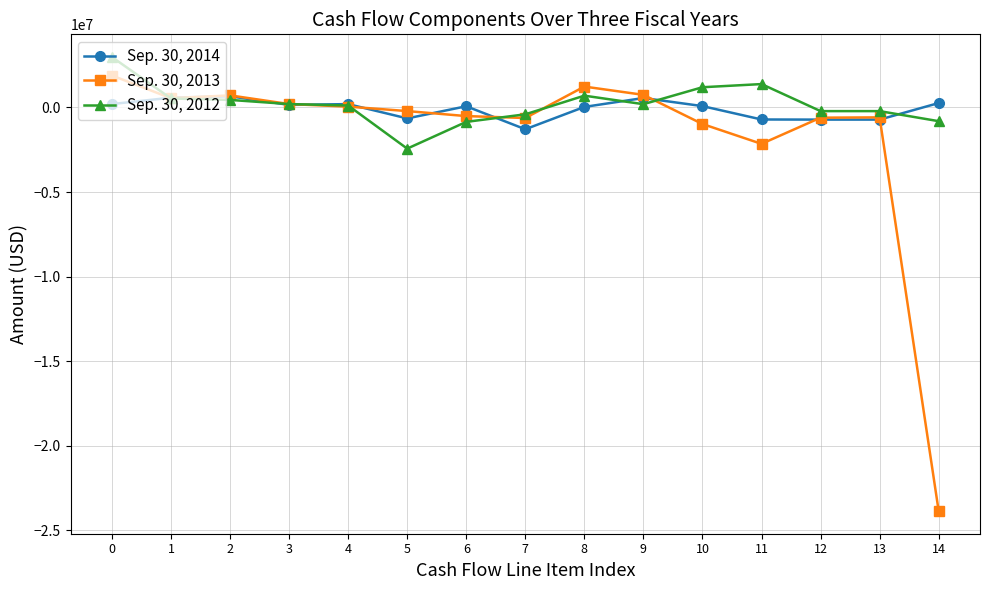

List the series in order of their peak value, highest first.

Sep. 30, 2012, Sep. 30, 2013, Sep. 30, 2014